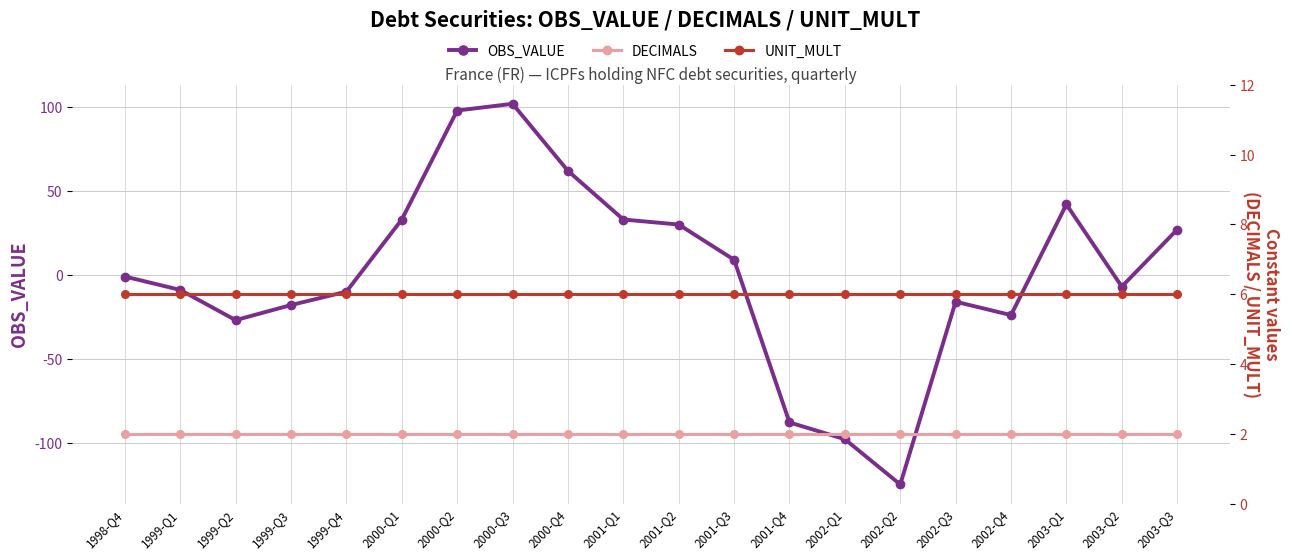

Reading left to right, extract all data points from this chart.

OBS_VALUE: -1	-9	-27	-18	-10	33	98	102	62	33	30	9	-88	-98	-125	-16	-24	42	-7	27
DECIMALS: 2	2	2	2	2	2	2	2	2	2	2	2	2	2	2	2	2	2	2	2
UNIT_MULT: 6	6	6	6	6	6	6	6	6	6	6	6	6	6	6	6	6	6	6	6